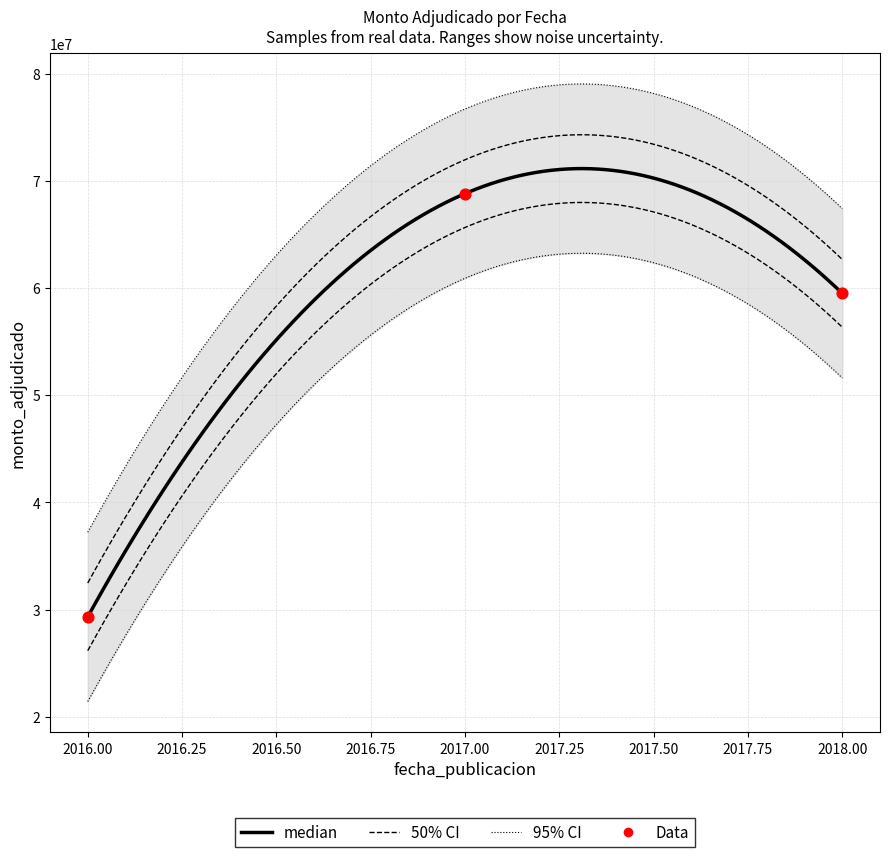

What is the change in value from 2016.00 to 2018.00?

+30178000